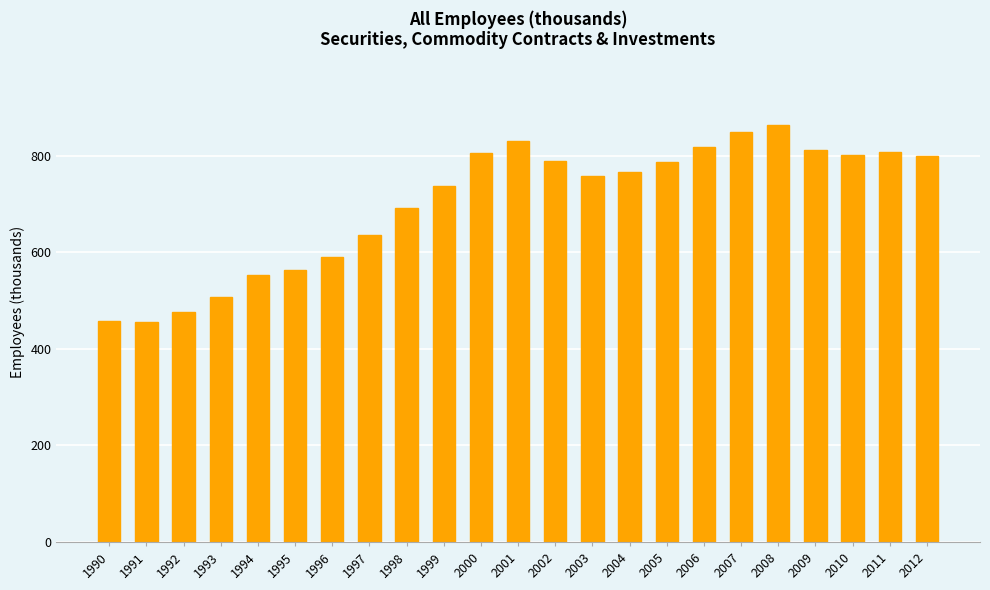

What is the value of the 22nd bar from the left?

807.0